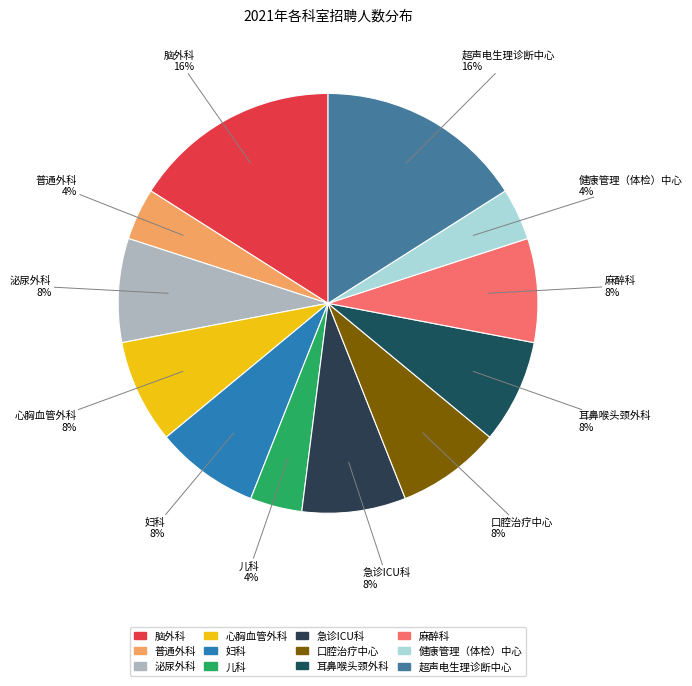

To the nearest percent, what is the difference between the 心胸血管外科 and 脑外科 slice percentages?

8%